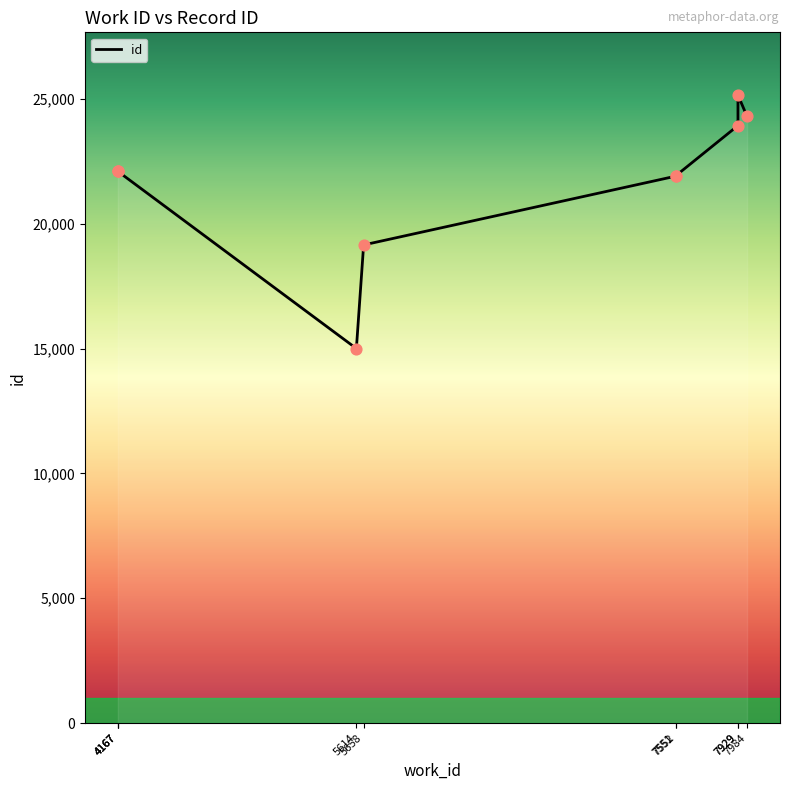

Approximately how many times larger is the value at 7929 compared to 7551?

1.1